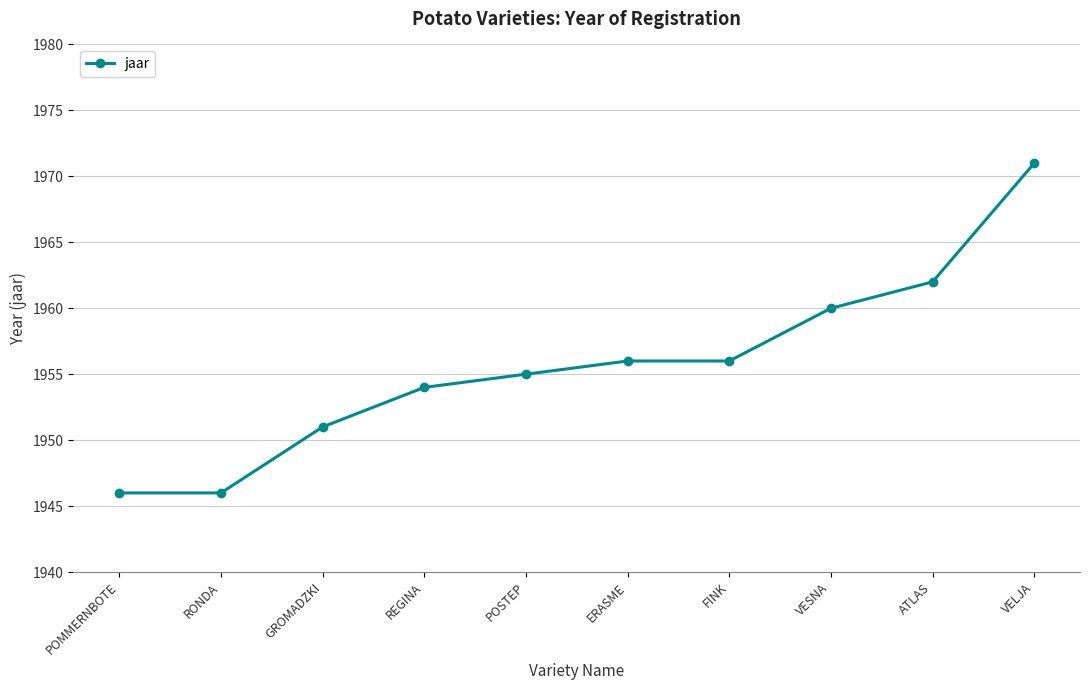

Which has a higher value, VESNA or ERASME?

VESNA